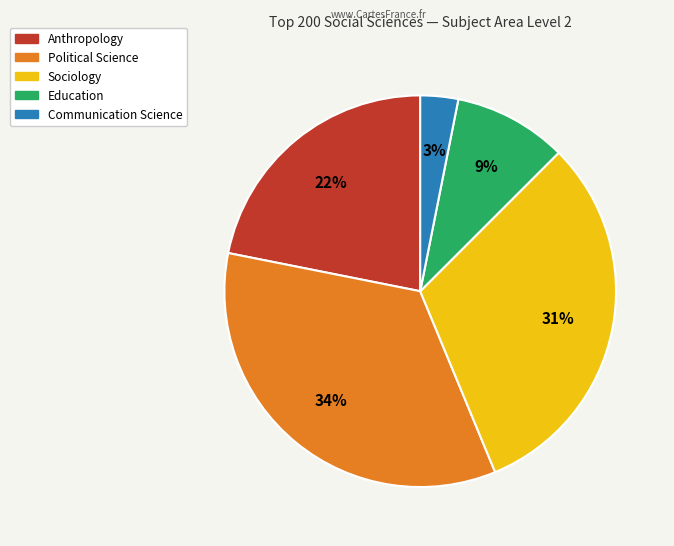

Is the sum of Political Science and Communication Science greater than half?

No